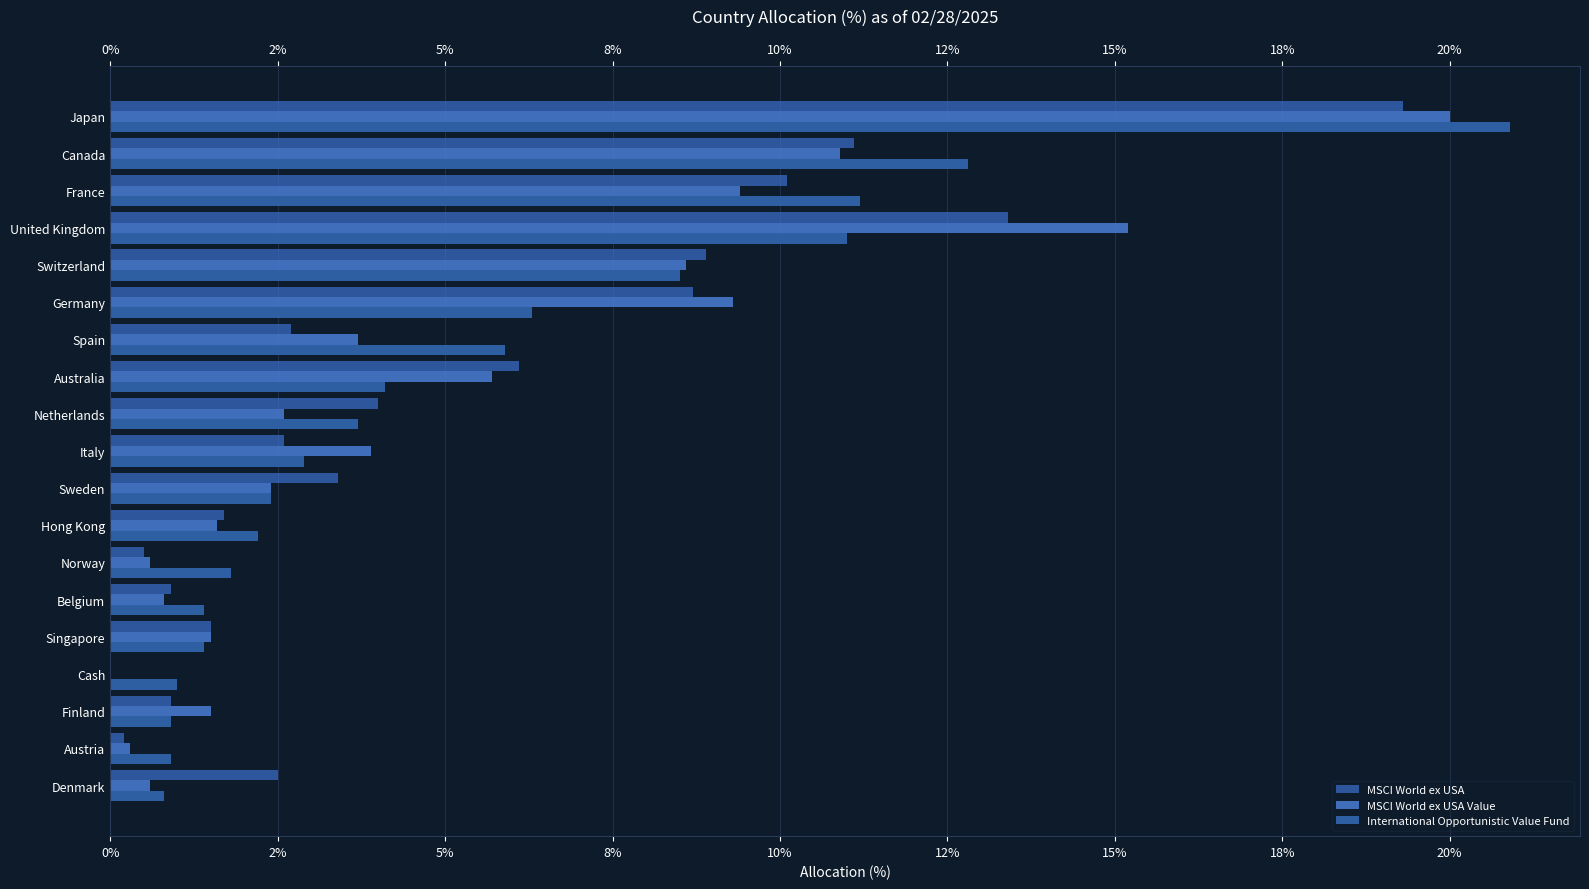

How many data points does each series have?

19